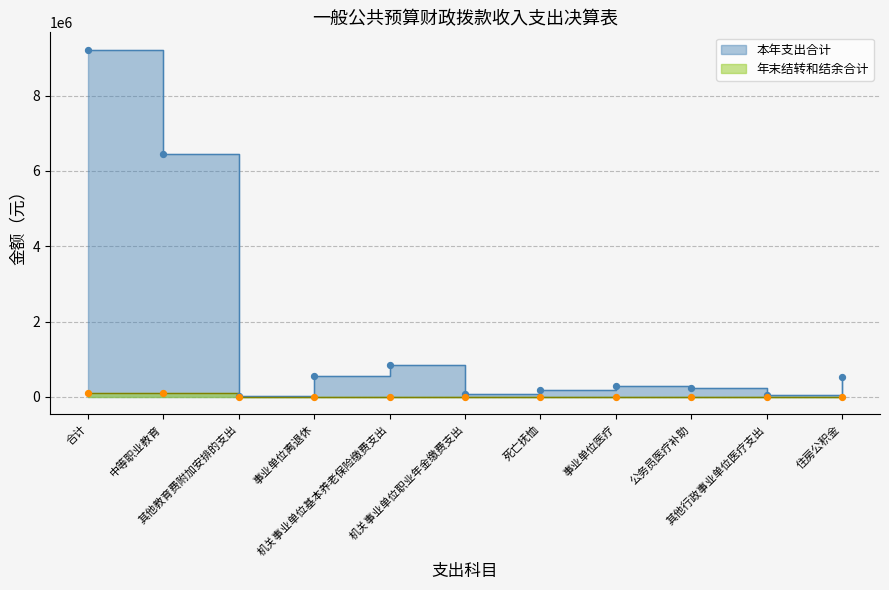

What is the total value across all series at 公务员医疗补助?

223053.4